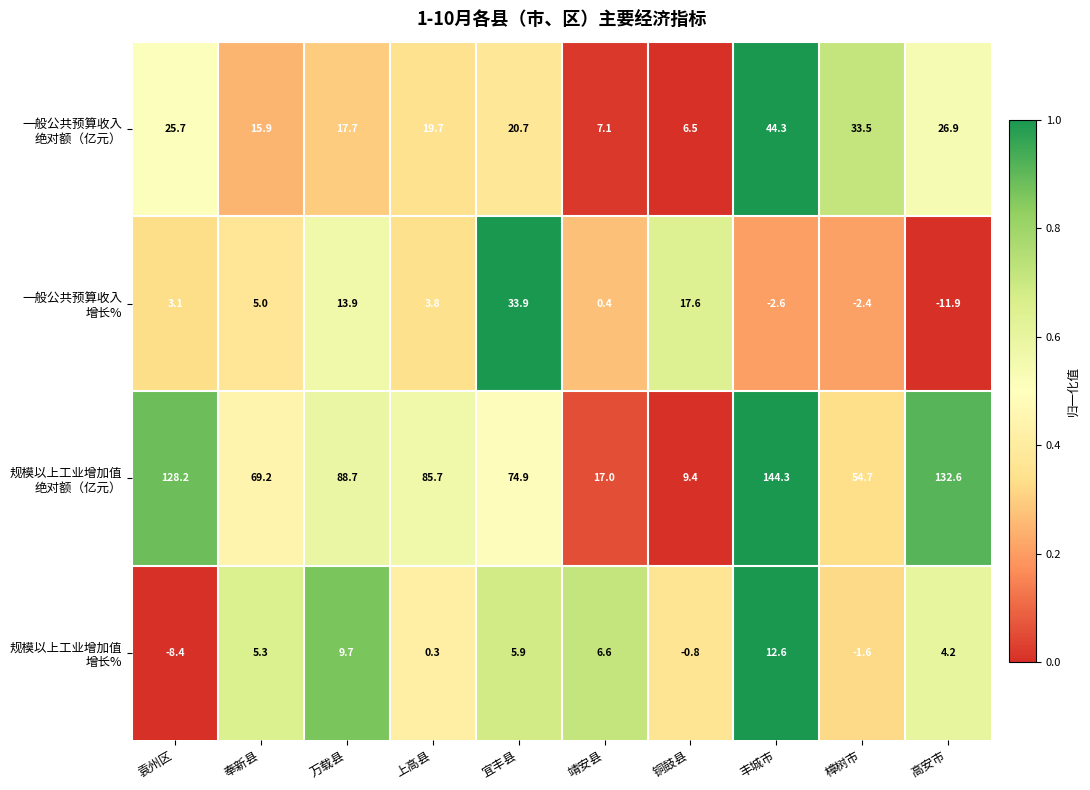

How many data points does each series have?

10